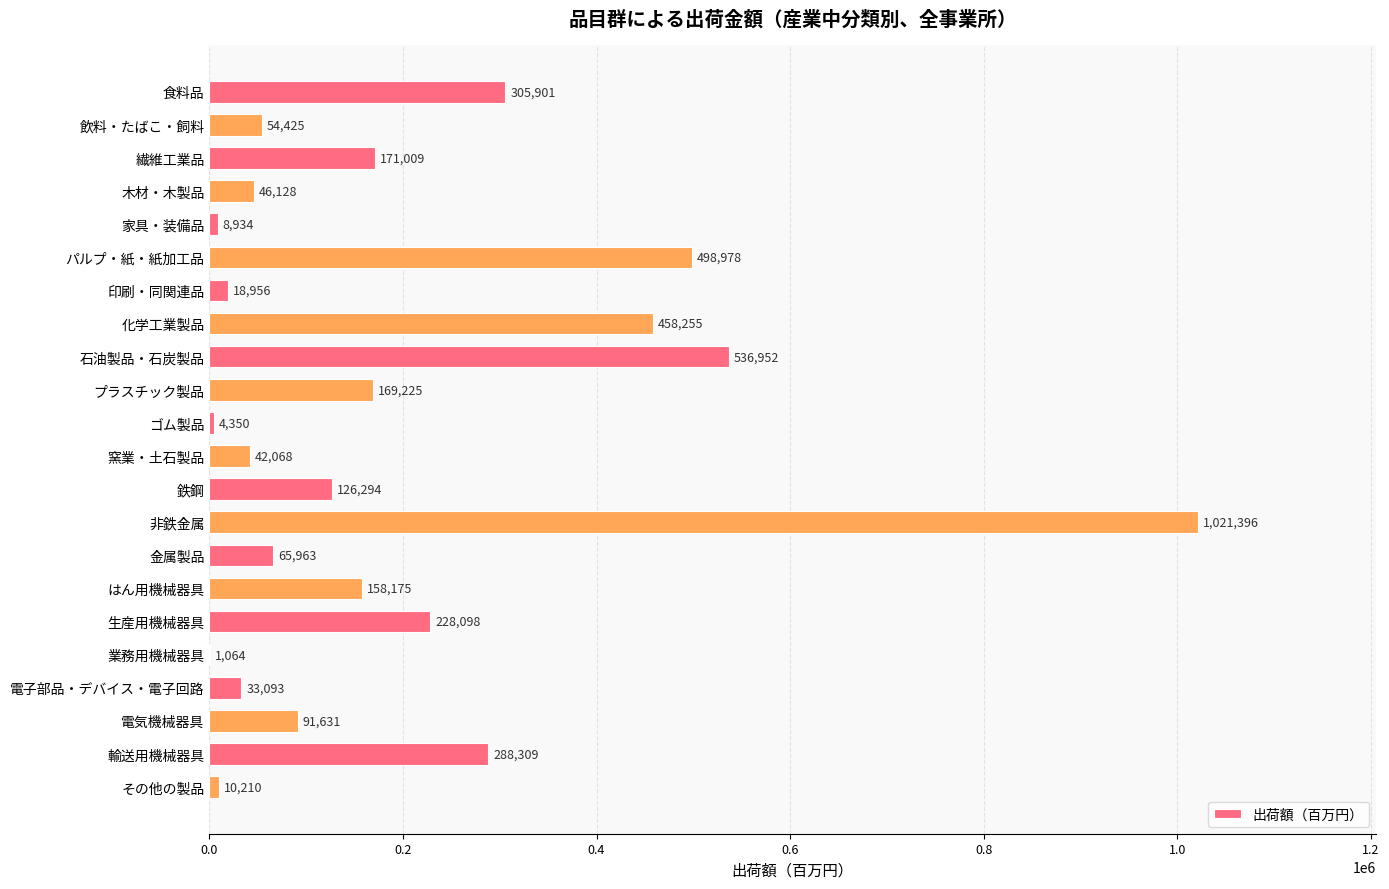

Is it true that the value at 業務用機械器具 is 1064?

True